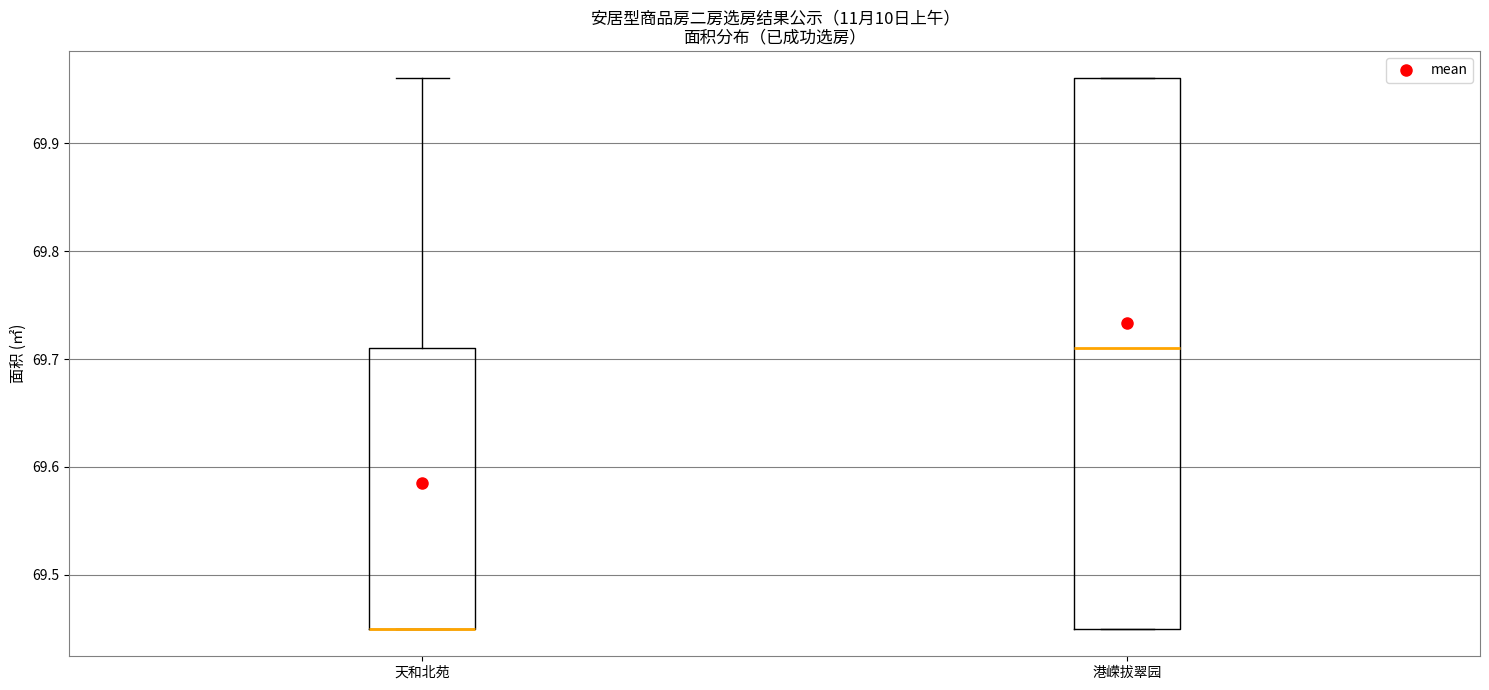

Reading left to right, transcribe this box plot: for each box, give where its median line is, the range the box spans, and where its two whiskers end, as read against the y-axis. The values are not printed on the chart, so give them approximately, as read against the axis.

天和北苑: median 69.45 (drawn on the box's lower edge), box 69.45 to 69.71, whiskers 69.45 to 69.96
港嵘拔翠园: median 69.71, box 69.45 to 69.96, whiskers 69.45 to 69.96